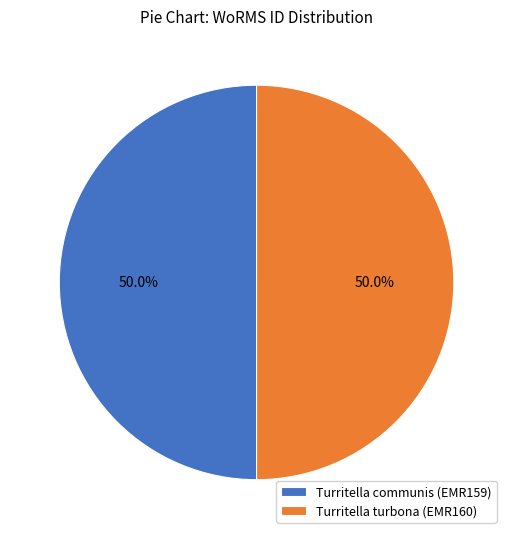

The Turritella turbona (EMR160) slice represents 57% of the pie. True or false?

False